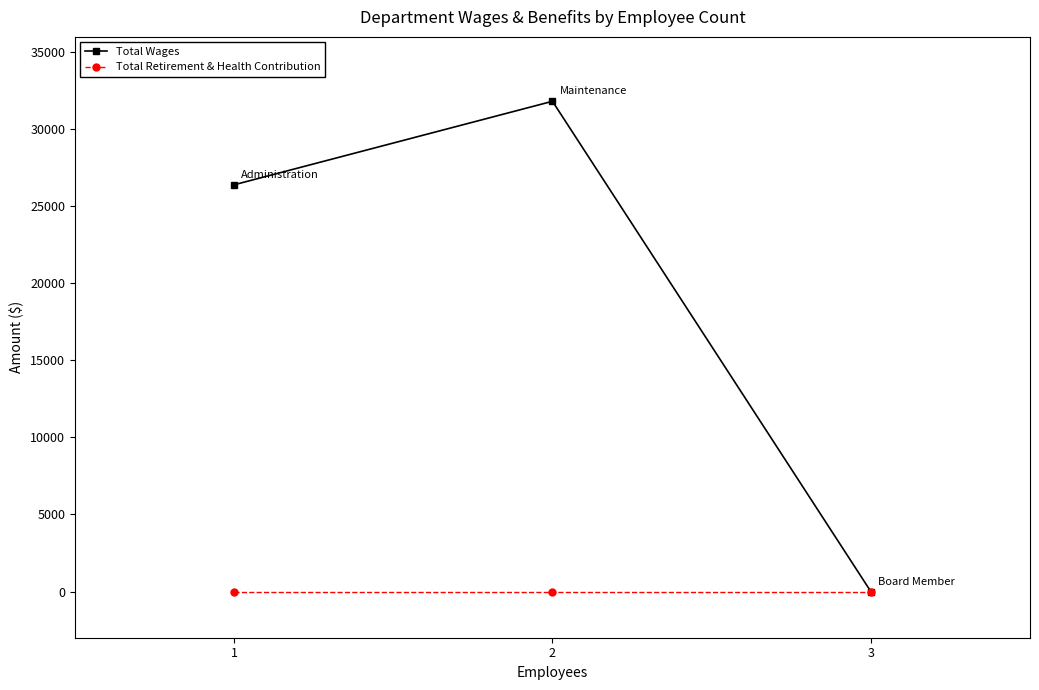

Reading left to right, what are all the values shown in this chart?

Total Wages: 1=26400	2=31820	3=0
Total Retirement & Health Contribution: 1=0	2=0	3=0